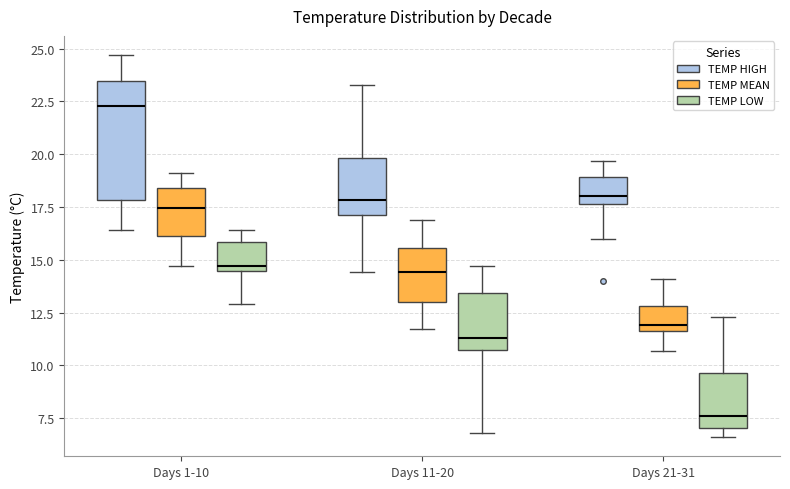

Reading left to right, read every box against the y-axis: the position of its median line, the range the box covers, and the ends of its whiskers. The values are not printed on the chart, so give them approximately, as read against the axis.

Days 1-10 (TEMP HIGH): median 22.5, box 18.0 to 23.5, whiskers 16.5 to 24.5
Days 1-10 (TEMP MEAN): median 17.5, box 16.0 to 18.5, whiskers 14.5 to 19.0
Days 1-10 (TEMP LOW): median 14.5 (just above the box's lower edge), box 14.5 to 16.0, whiskers 13.0 to 16.5
Days 11-20 (TEMP HIGH): median 18.0, box 17.0 to 20.0, whiskers 14.5 to 23.5
Days 11-20 (TEMP MEAN): median 14.5, box 13.0 to 15.5, whiskers 11.5 to 17.0
Days 11-20 (TEMP LOW): median 11.5, box 11.0 to 13.5, whiskers 7.0 to 14.5
Days 21-31 (TEMP HIGH): median 18.0, box 17.5 to 19.0, whiskers 16.0 to 19.5
Days 21-31 (TEMP MEAN): median 12.0, box 11.5 to 13.0, whiskers 10.5 to 14.0
Days 21-31 (TEMP LOW): median 7.5, box 7.0 to 9.5, whiskers 6.5 to 12.5